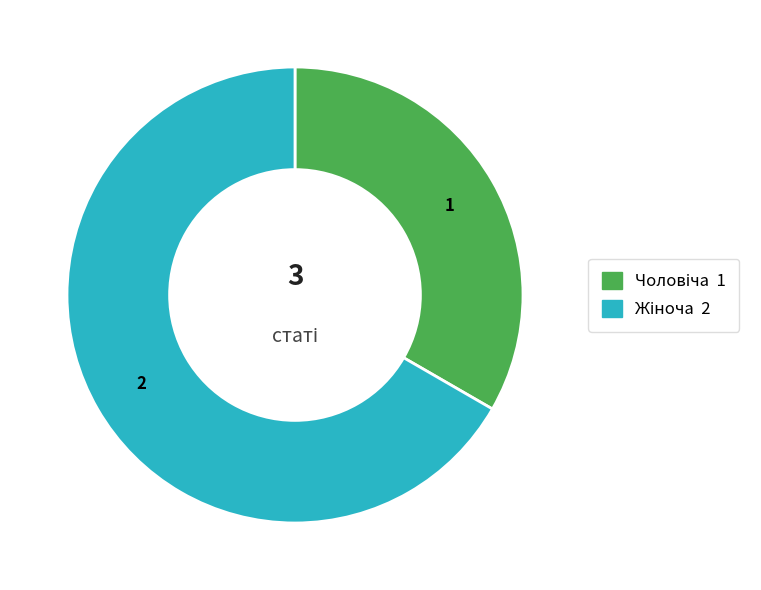

Does any single category account for the majority?

Yes